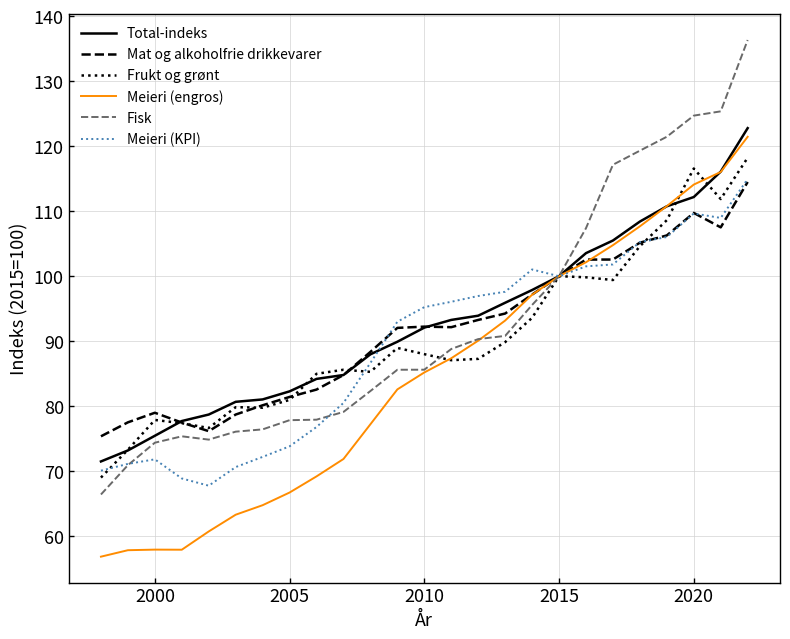

What is the maximum value shown in the chart?

136.3